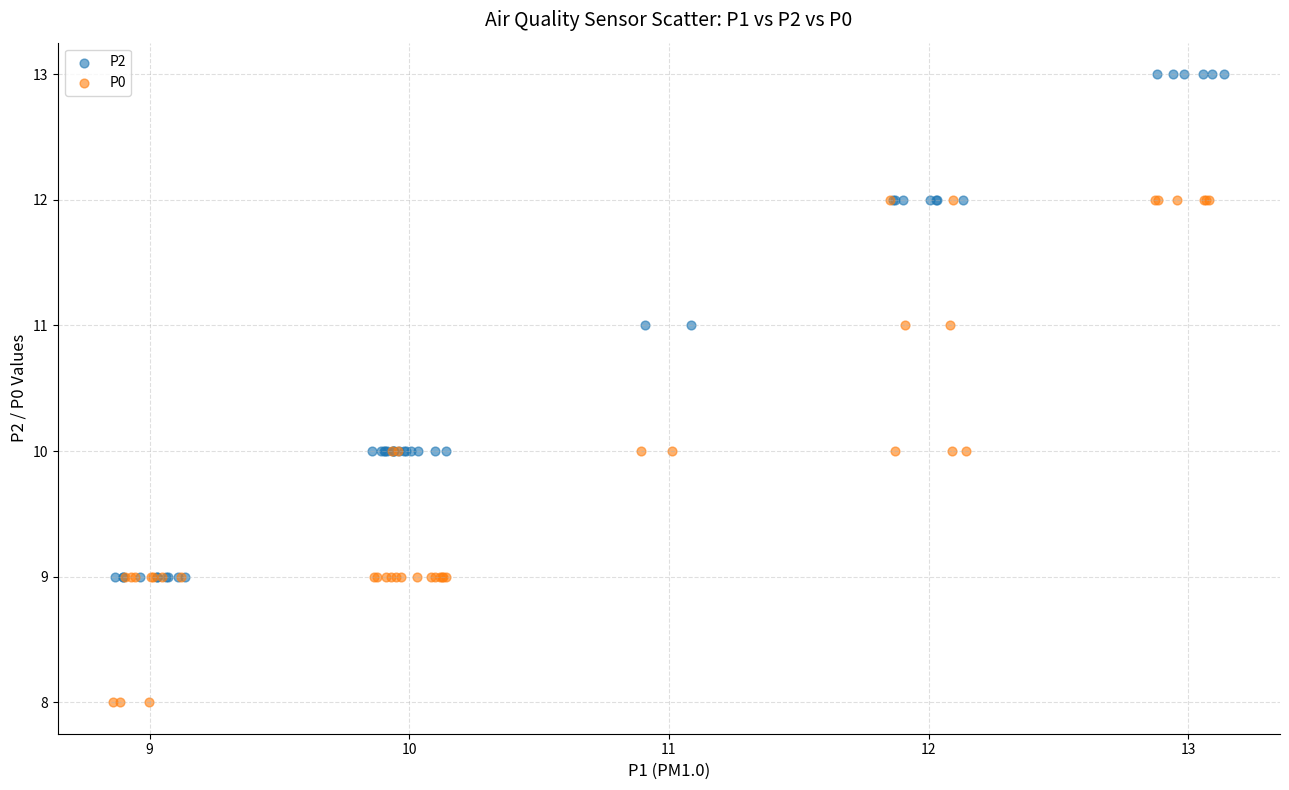

What are all the series names shown in the legend?

P2, P0